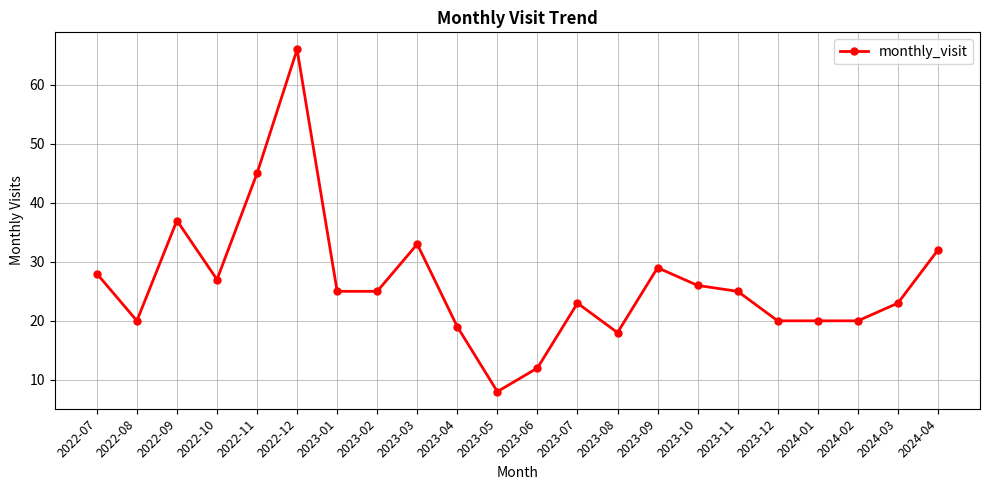

Which category has the lowest value across all series?

2023-05